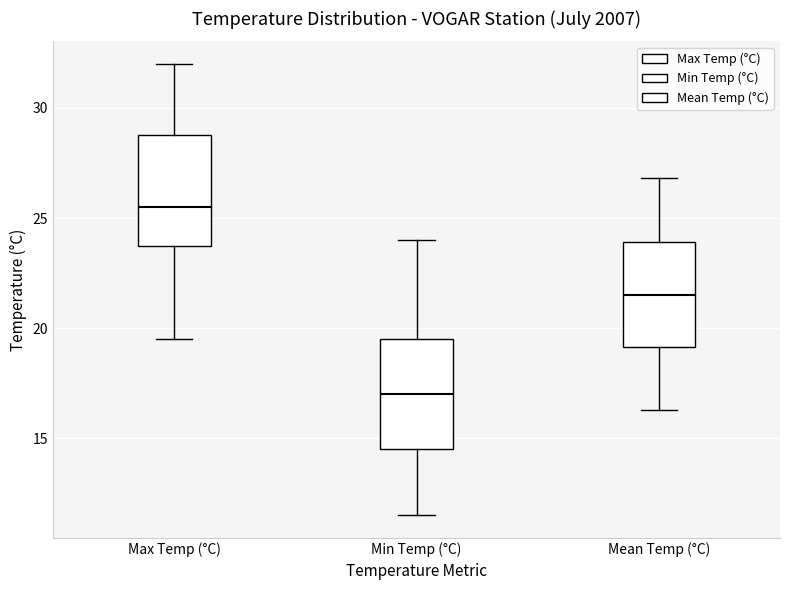

Reading left to right, transcribe this box plot: for each box, give where its median line is, the range the box spans, and where its two whiskers end, as read against the y-axis. The values are not printed on the chart, so give them approximately, as read against the axis.

Max Temp (°C): median 25.5, box 24.0 to 29.0, whiskers 19.5 to 32.0
Min Temp (°C): median 17.0, box 14.5 to 19.5, whiskers 11.5 to 24.0
Mean Temp (°C): median 21.5, box 19.0 to 24.0, whiskers 16.5 to 27.0